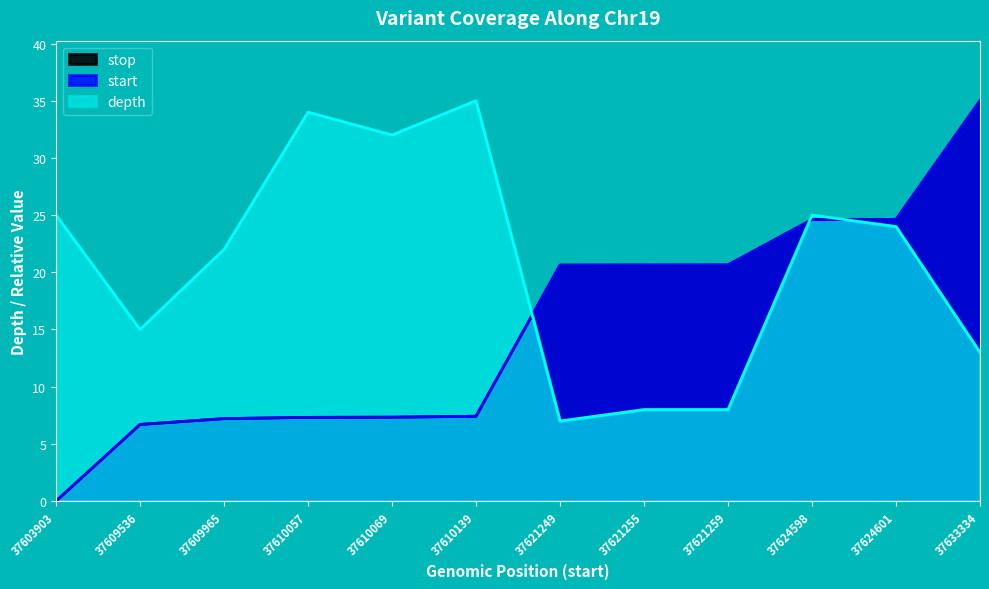

Between 37624601 and 37609536, which is larger?

37624601